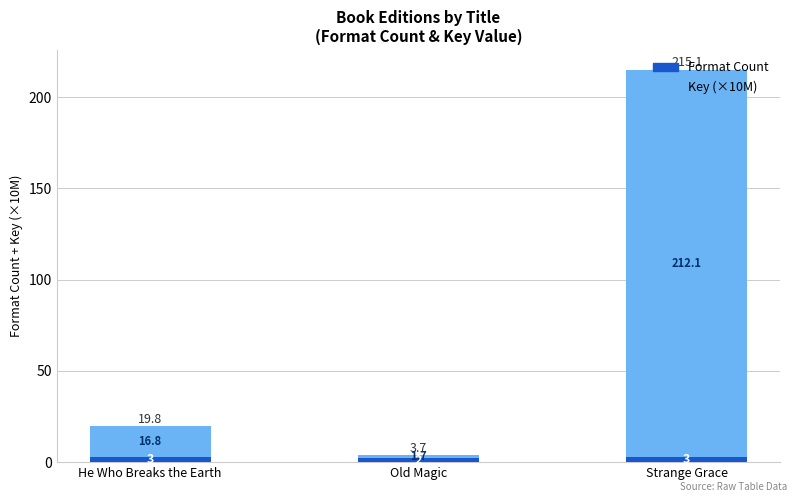

At which category is the sum across all series the highest?

Strange Grace